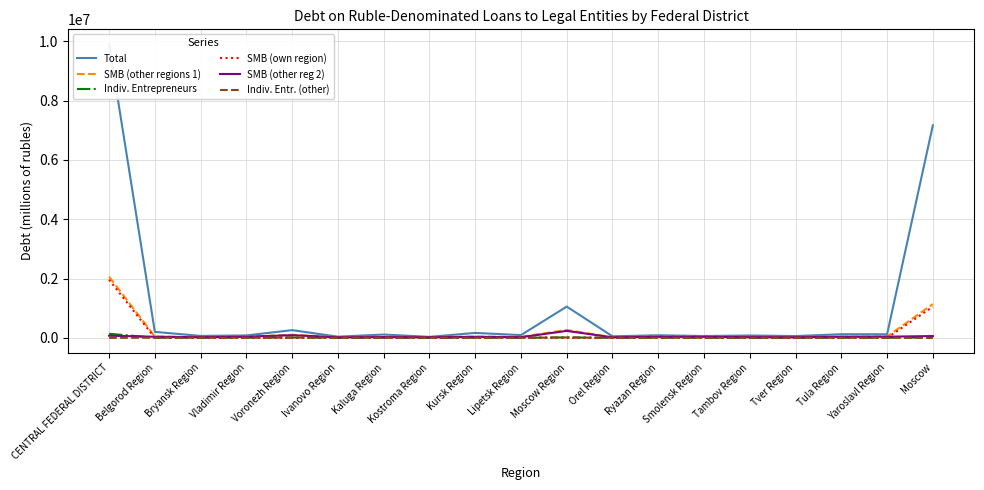

What is the difference between the second highest and second lowest values in the SMB (other regions 1) series?

1117110